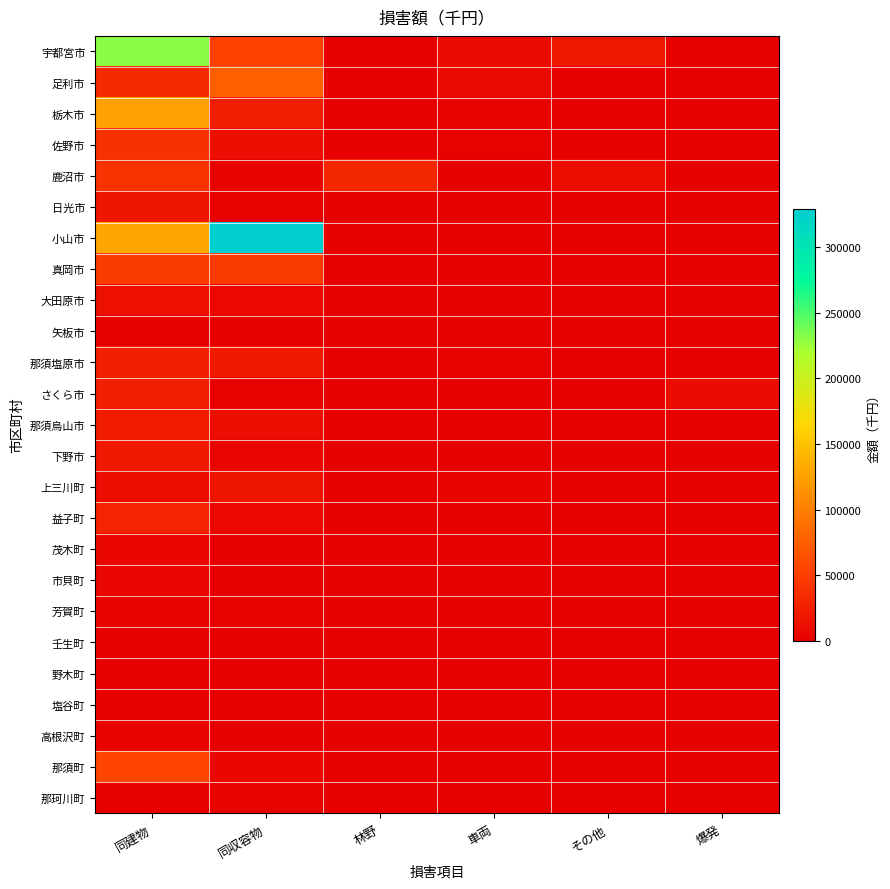

How many categories are shown in the chart?

6